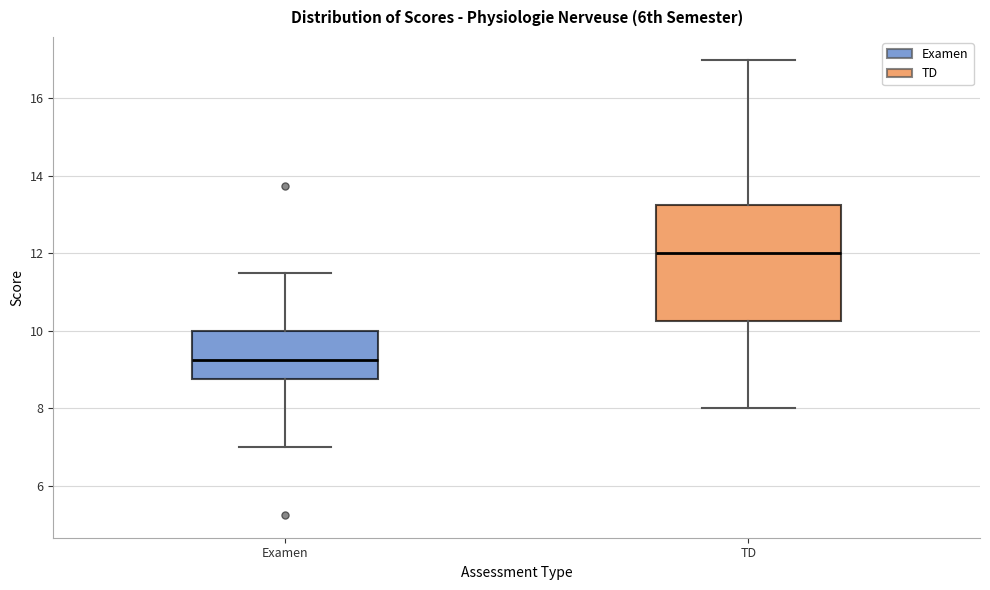

Where is the upper edge of the box for TD on the y-axis? The values are not printed on the chart, so give them approximately, as read against the axis.

13.2